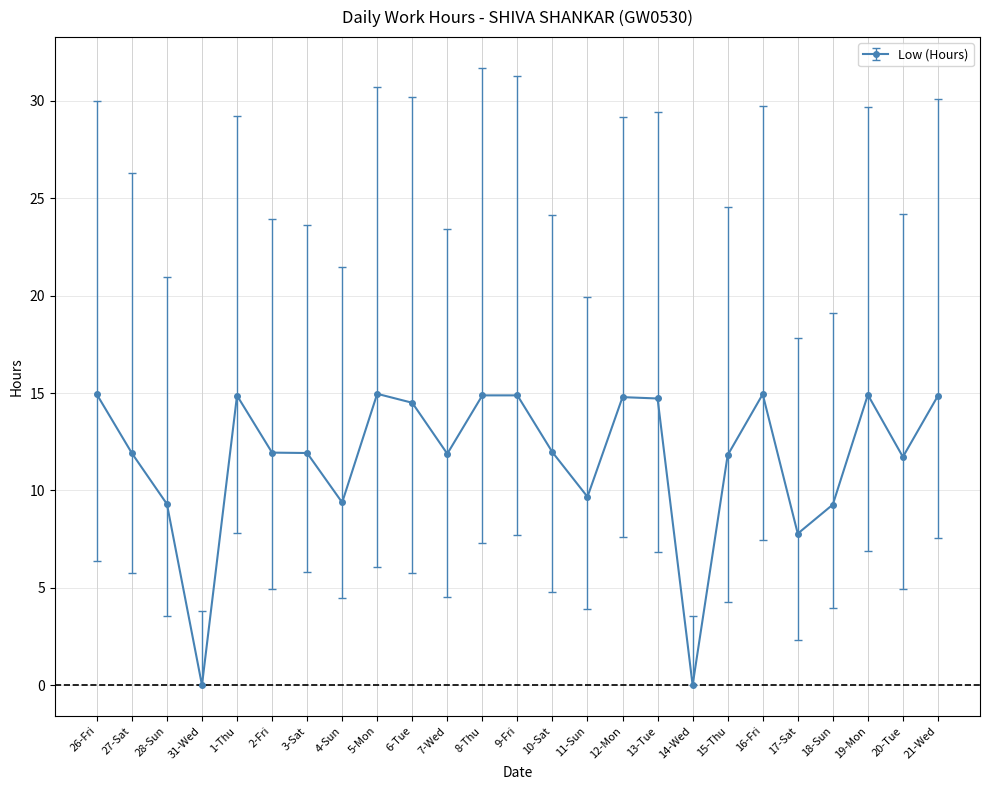

What is the greatest value displayed?

15.0